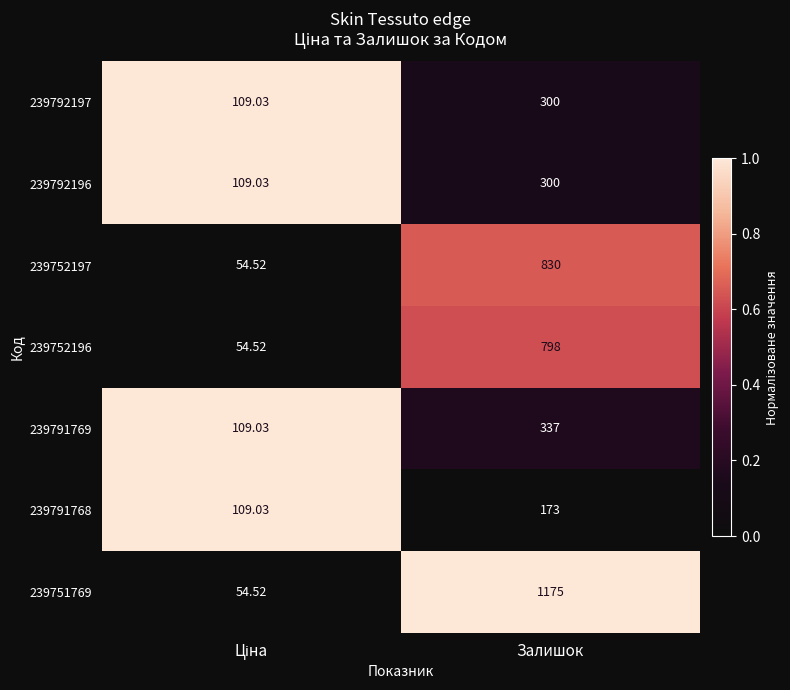

What is the difference between the highest and lowest values at Залишок?

1002.0